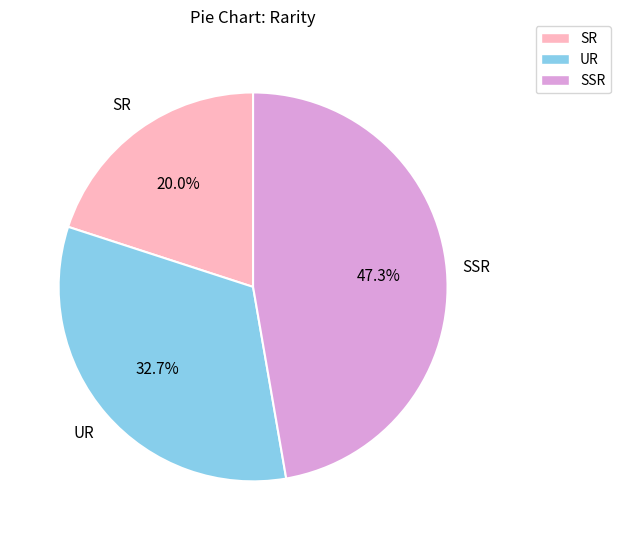

To the nearest percent, what percentage of the pie is SR?

20%